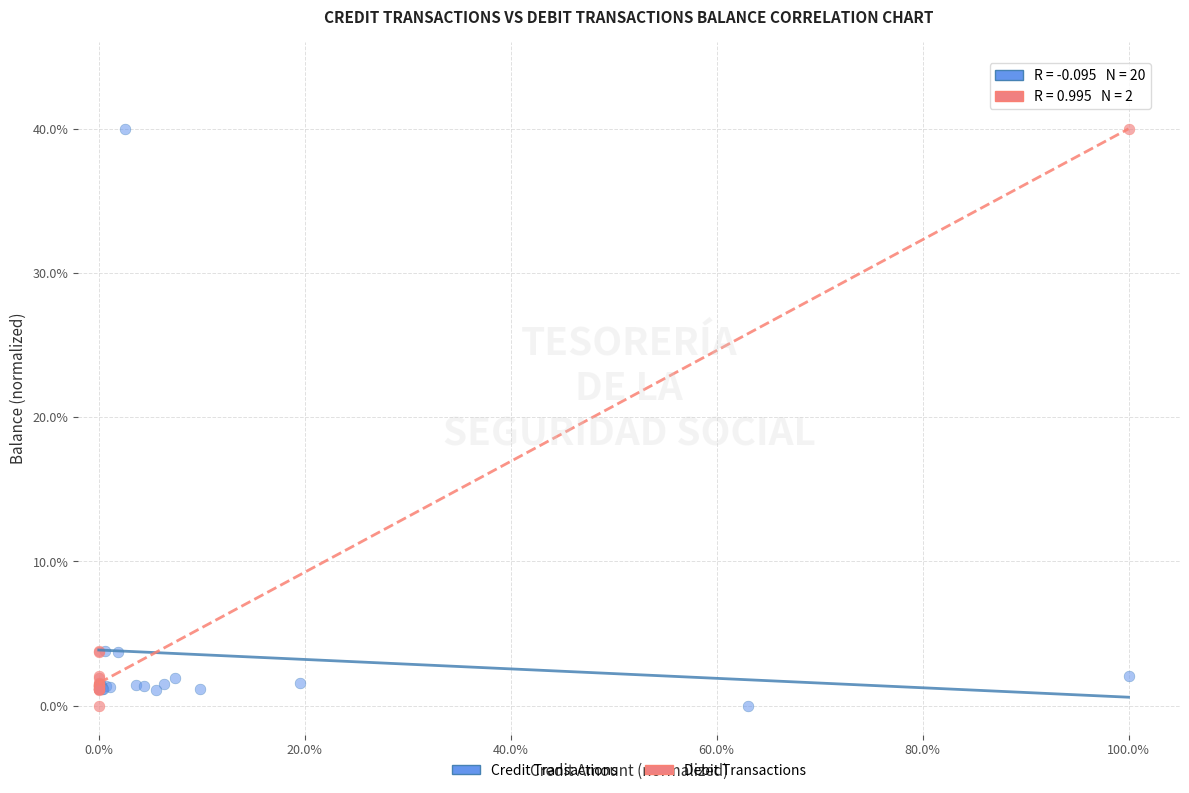

What are all the series names shown in the legend?

Credit Transactions, Debit Transactions